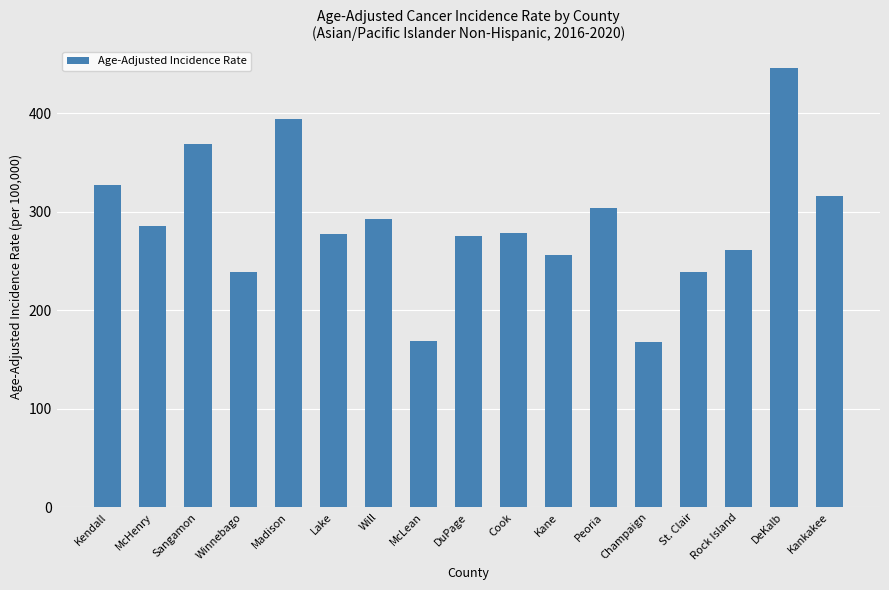

What is the change in value from Kane to Champaign?

-88.4